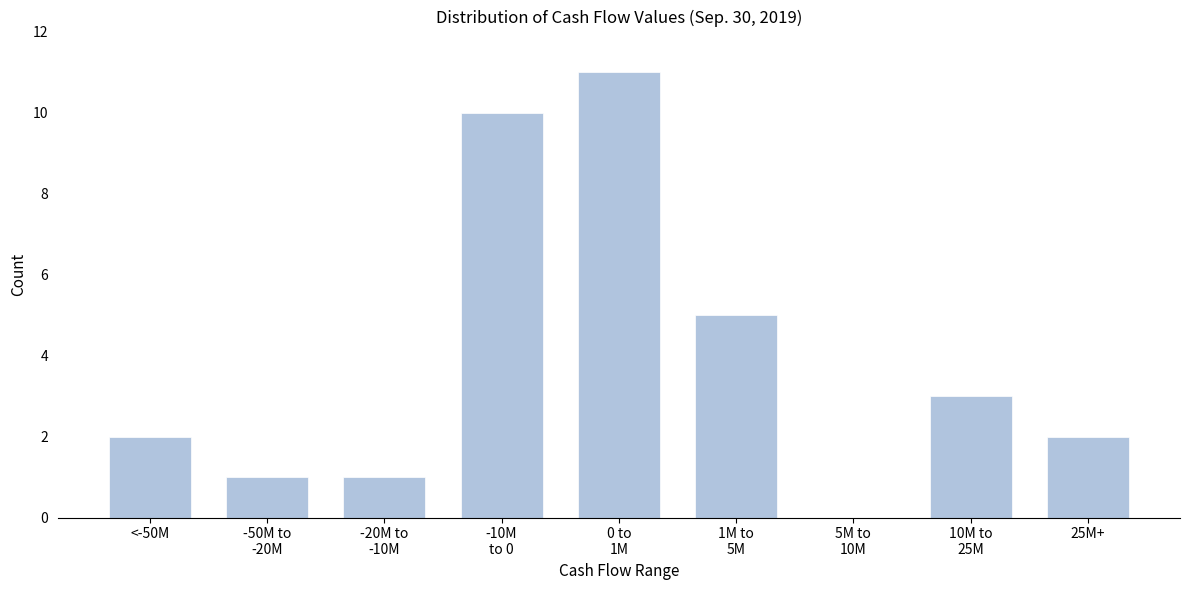

What is the greatest value displayed?

11